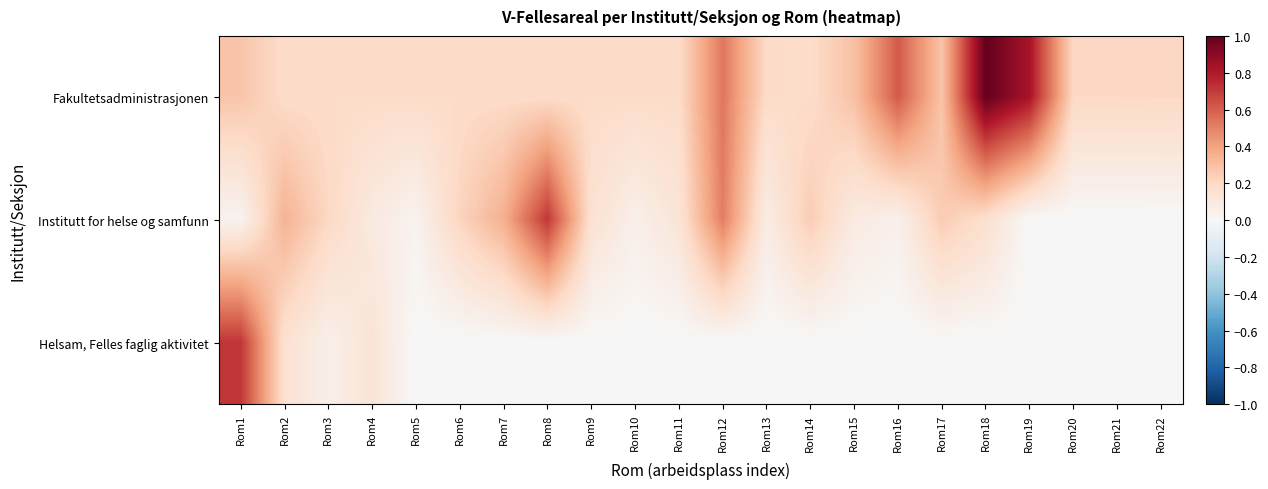

At how many categories does at least one series exceed 0?

22